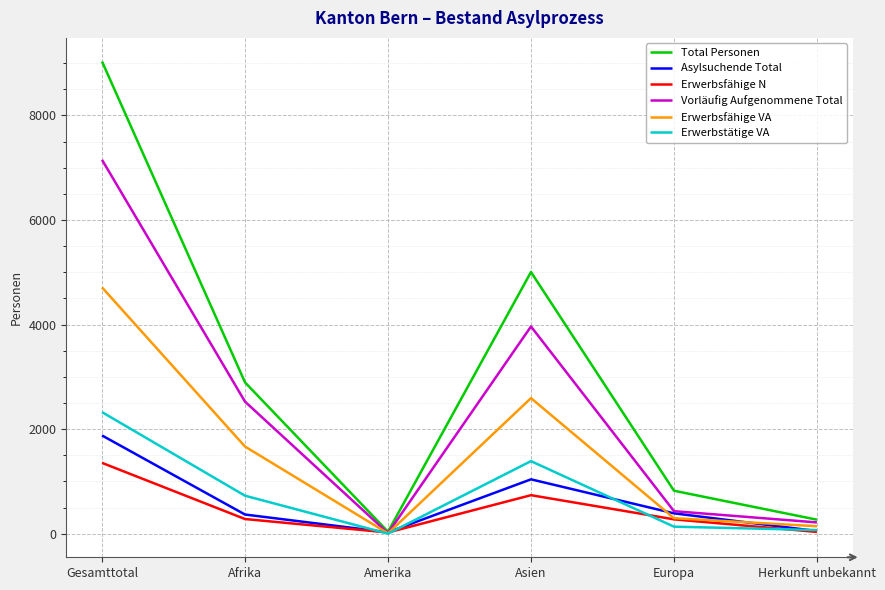

The value of Erwerbstätige VA at Asien is 1389. True or false?

True